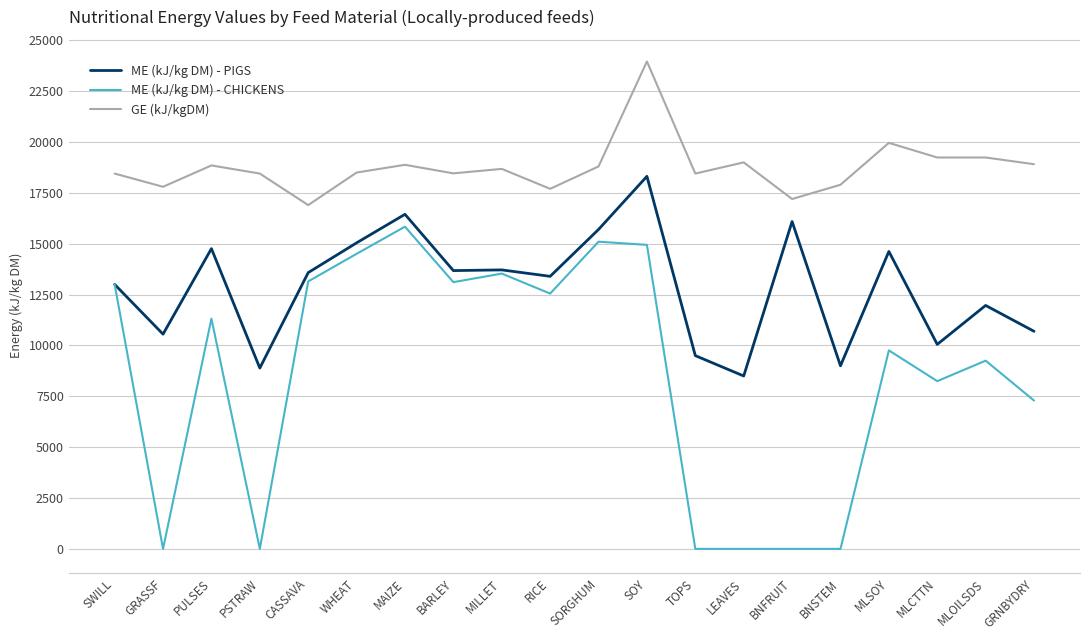

At which label does GE (kJ/kgDM) first exceed 18680?

PULSES